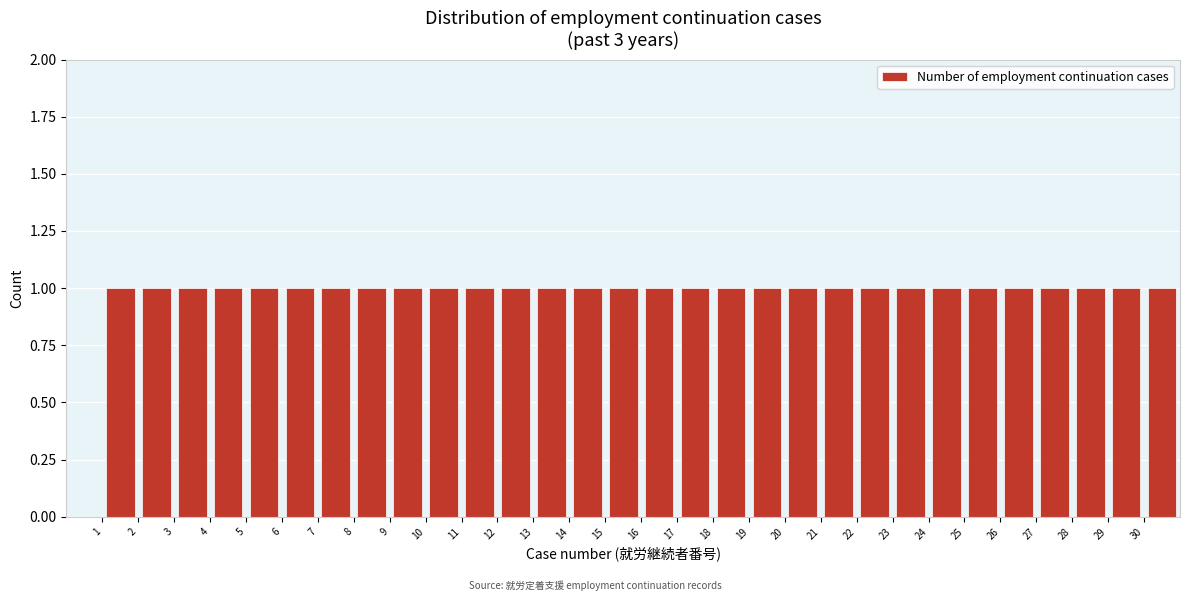

Reading left to right, transcribe this chart: for each bar, give the range it covers on the x-axis and its height. The values are not printed on the chart, so give them approximately, as read against the axis.

0 to 1: 0
1 to 2: 1
2 to 3: 1
3 to 4: 1
4 to 5: 1
5 to 6: 1
6 to 7: 1
7 to 8: 1
8 to 9: 1
9 to 10: 1
10 to 11: 1
11 to 12: 1
12 to 13: 1
13 to 14: 1
14 to 15: 1
15 to 16: 1
16 to 17: 1
17 to 18: 1
18 to 19: 1
19 to 20: 1
20 to 21: 1
21 to 22: 1
22 to 23: 1
23 to 24: 1
24 to 25: 1
25 to 26: 1
26 to 27: 1
27 to 28: 1
28 to 29: 1
29 to 30: 1
30 to 31: 1